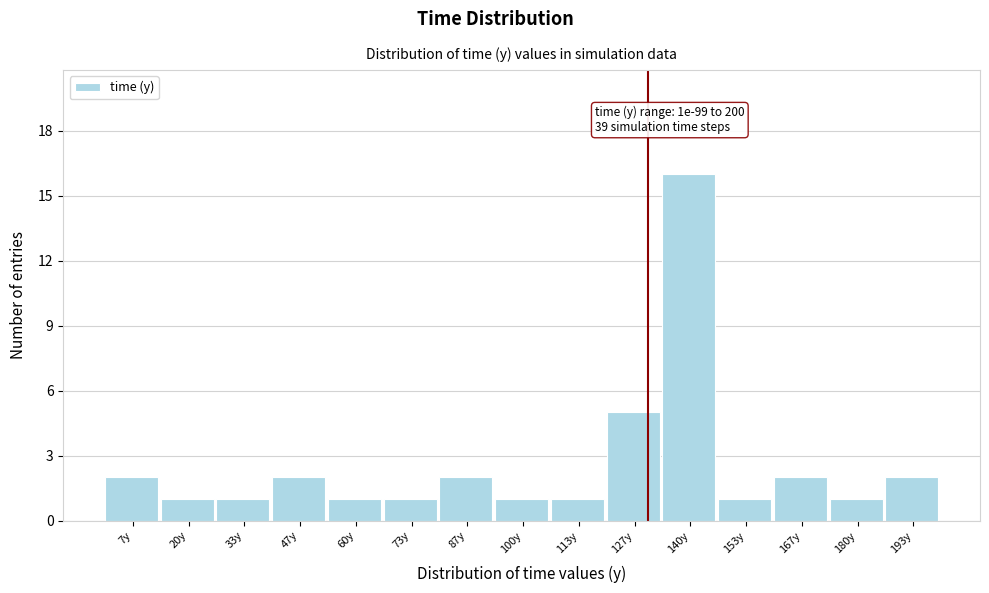

Over which range of the x-axis is the bar tallest?

134 to 146